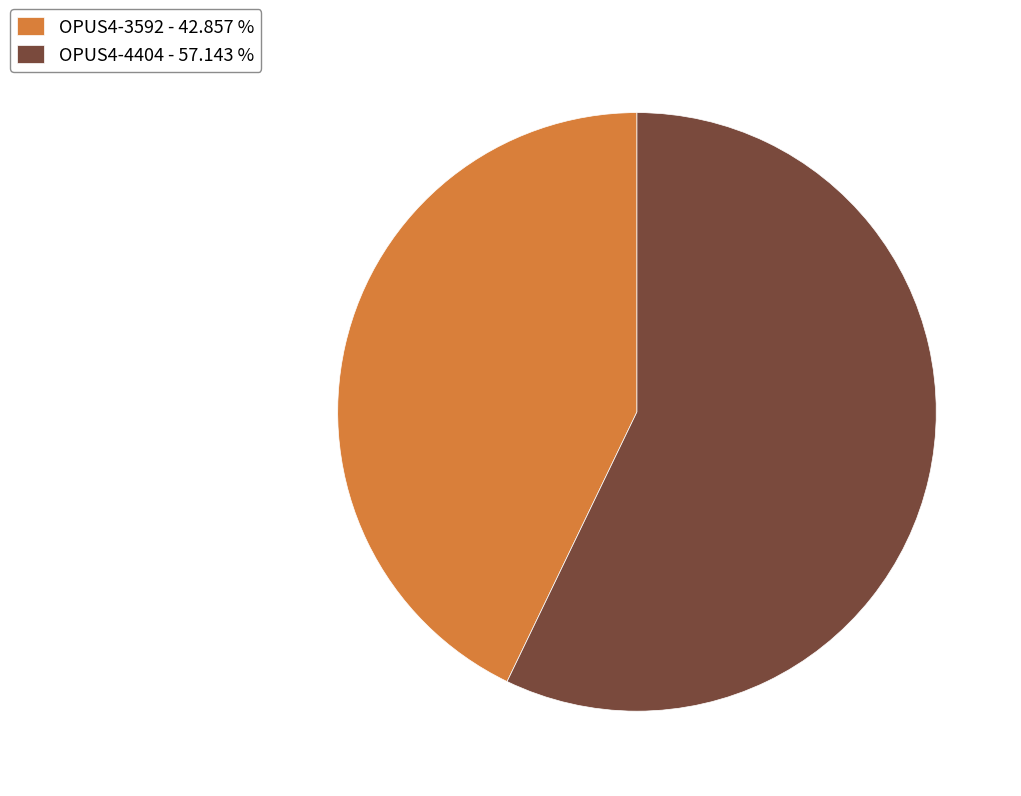

Which slice is the smallest?

OPUS4-3592